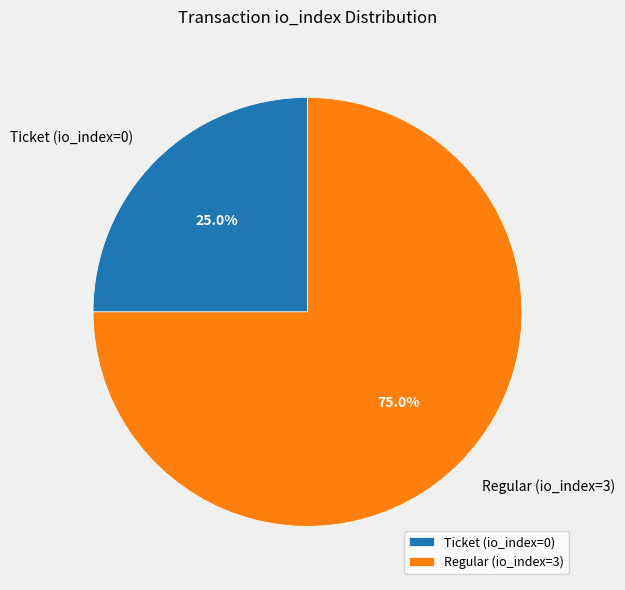

To the nearest percent, what is the difference between the Ticket and Regular slice percentages?

50%